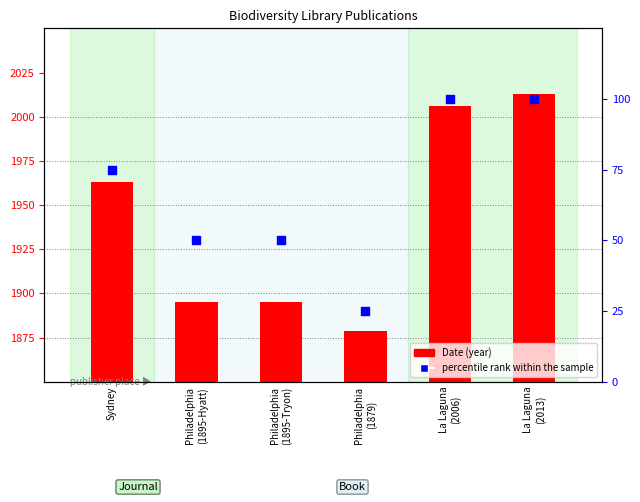

At how many categories does at least one series exceed 1470?

6